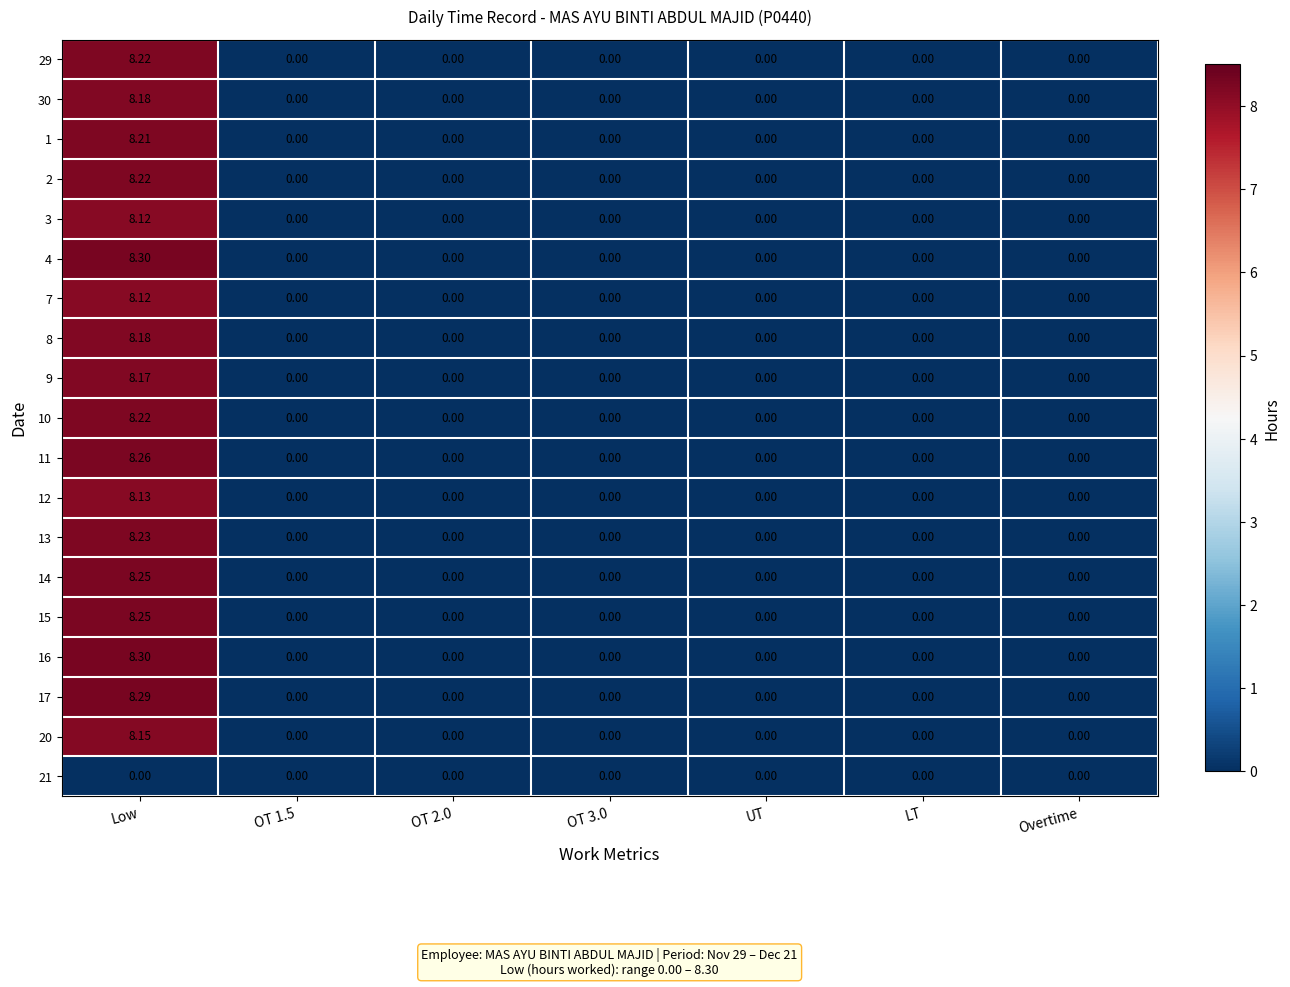

At which category does the chart reach its peak across all series?

Low